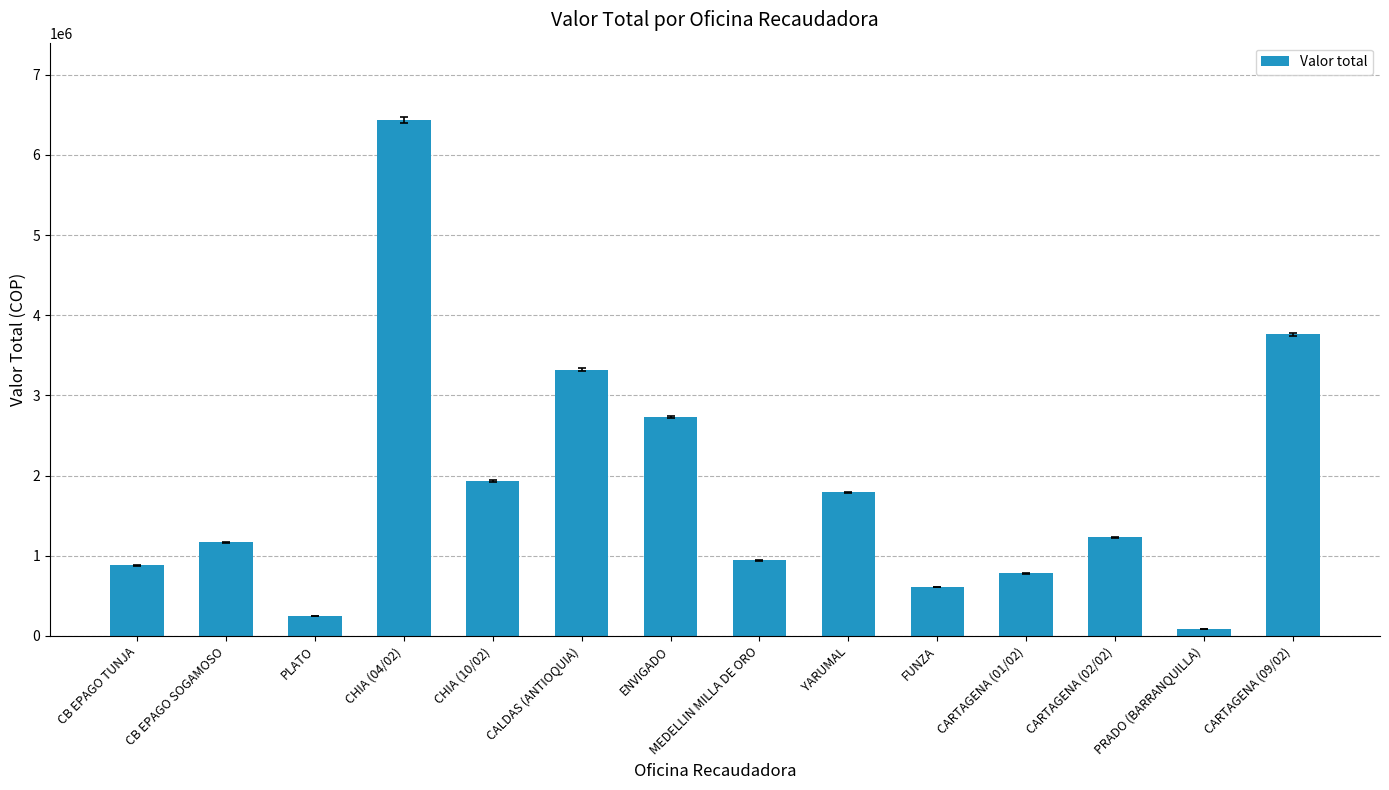

Which category has the lowest value across all series?

PRADO (BARRANQUILLA)